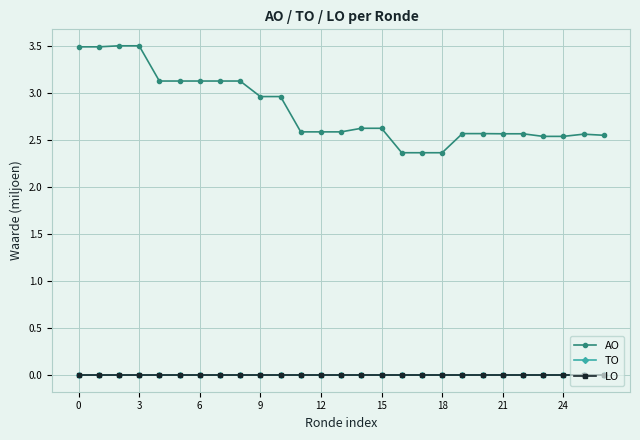

Does the chart have visible grid lines?

Yes